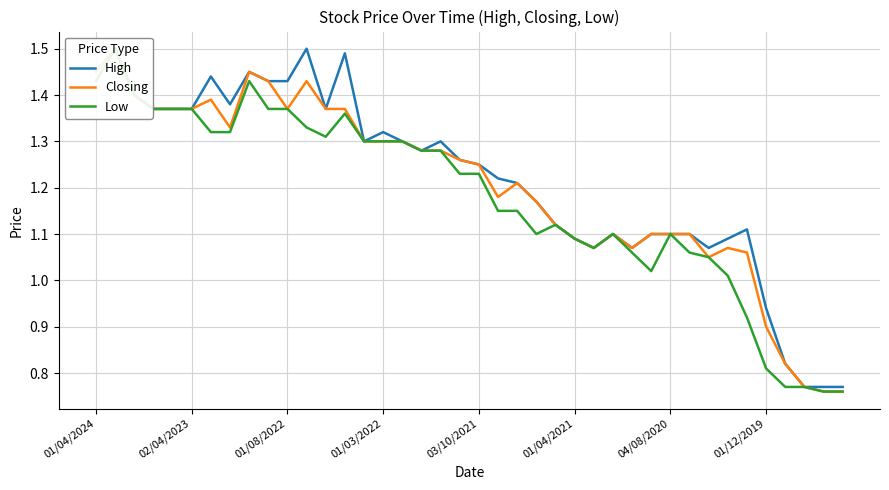

What are all the series names shown in the legend?

High, Closing, Low